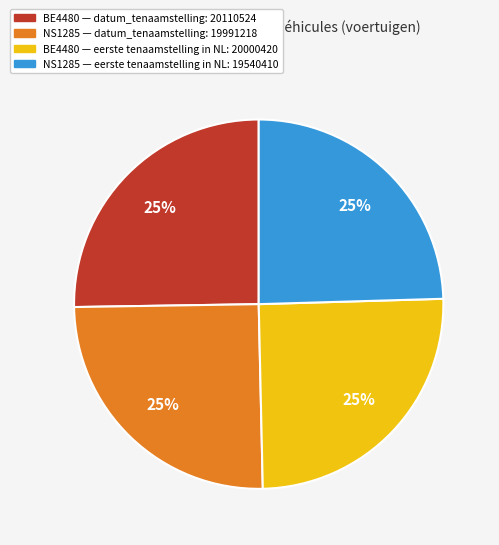

Is it true that NS1285 — datum_tenaamstelling: 19991218 is 36% of the pie?

False